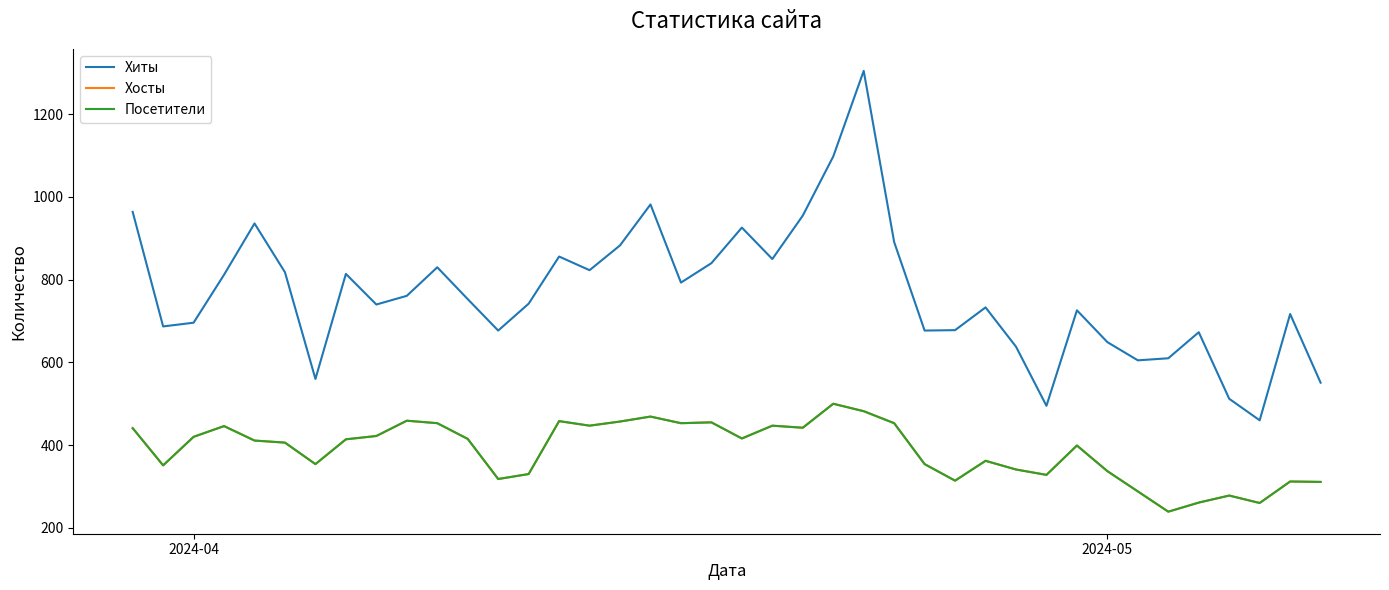

Does the chart have visible grid lines?

No